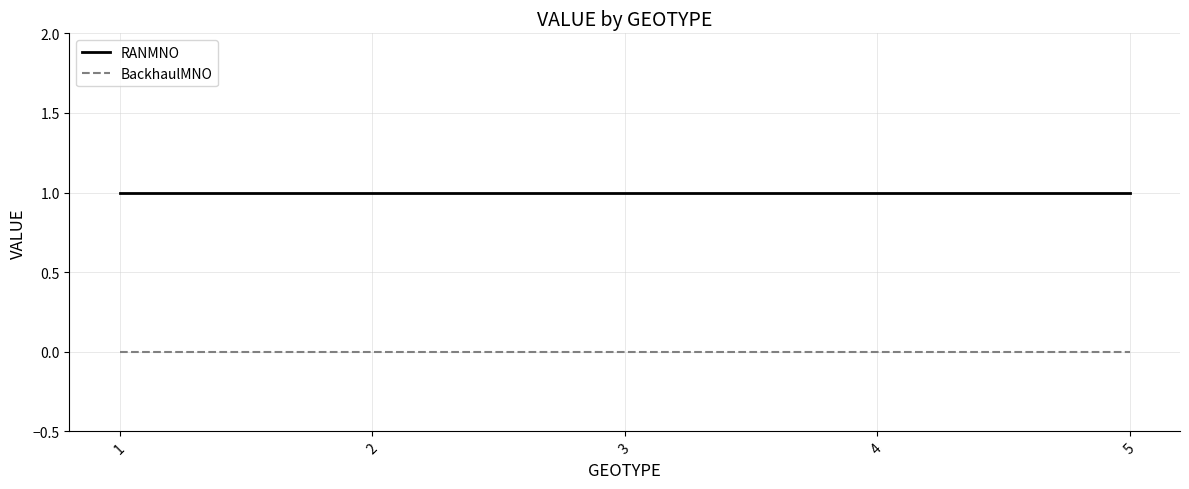

At 2, list the series in order from smallest to largest.

BackhaulMNO, RANMNO